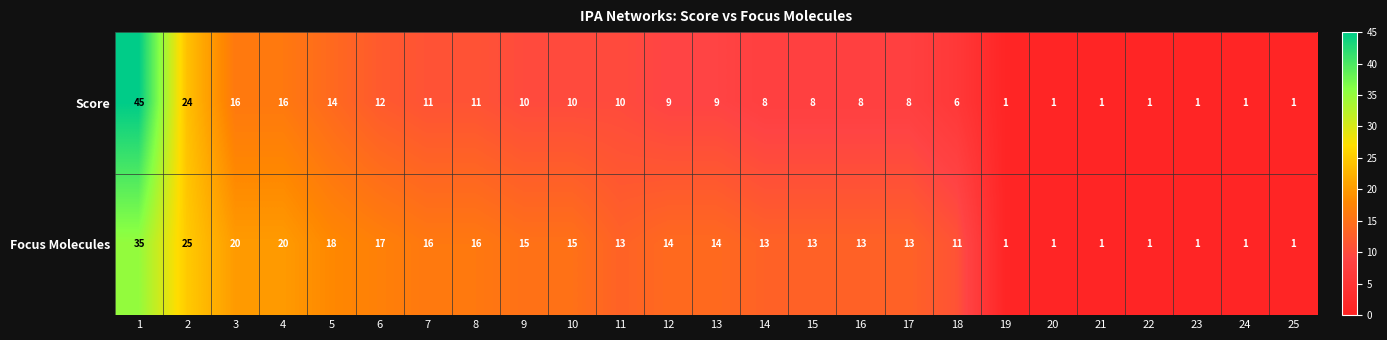

List the series in order of their overall mean, lowest first.

Score, Focus Molecules